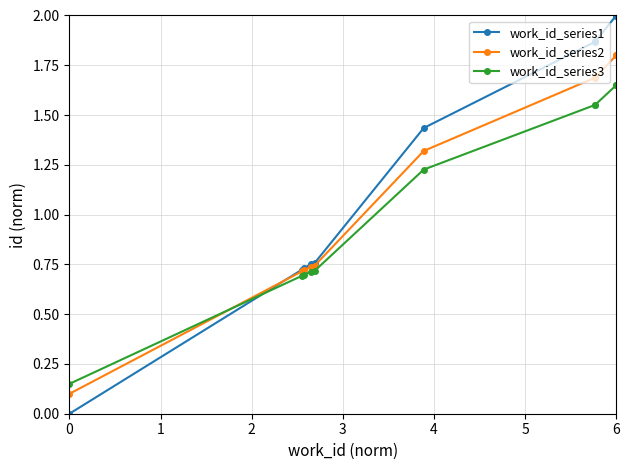

How many values in the work_id_series1 series are below 1?

5